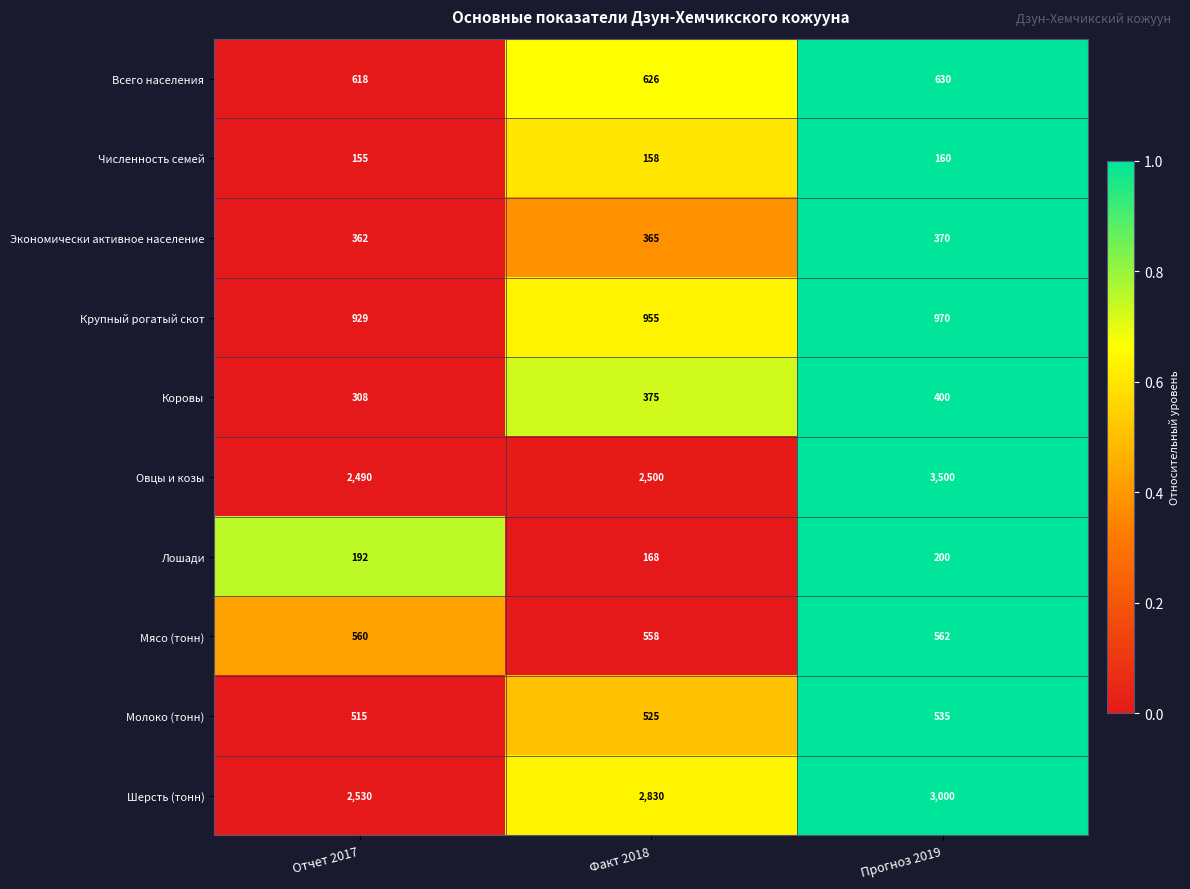

Count the Всего населения values in the range 618 to 630.

3